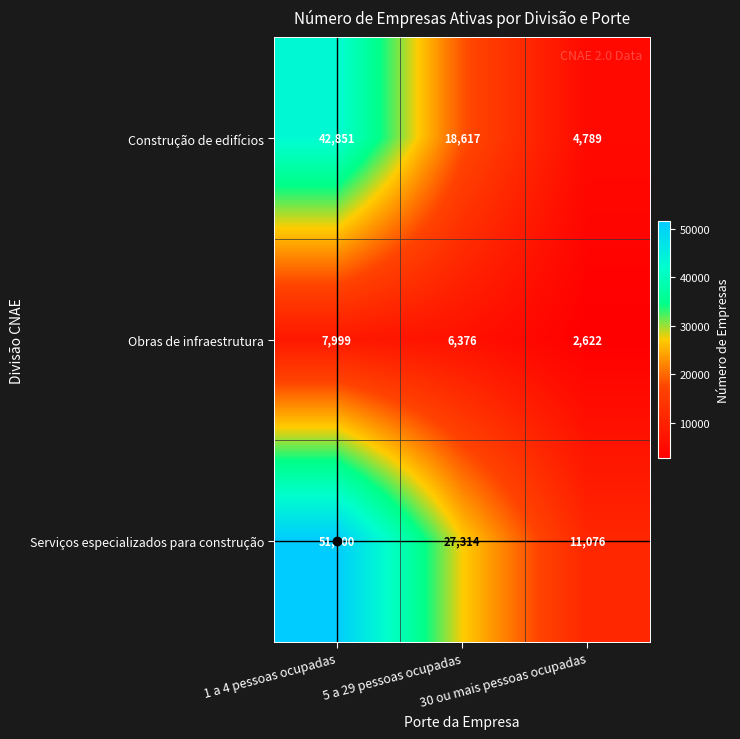

What is the smallest value displayed?

2622